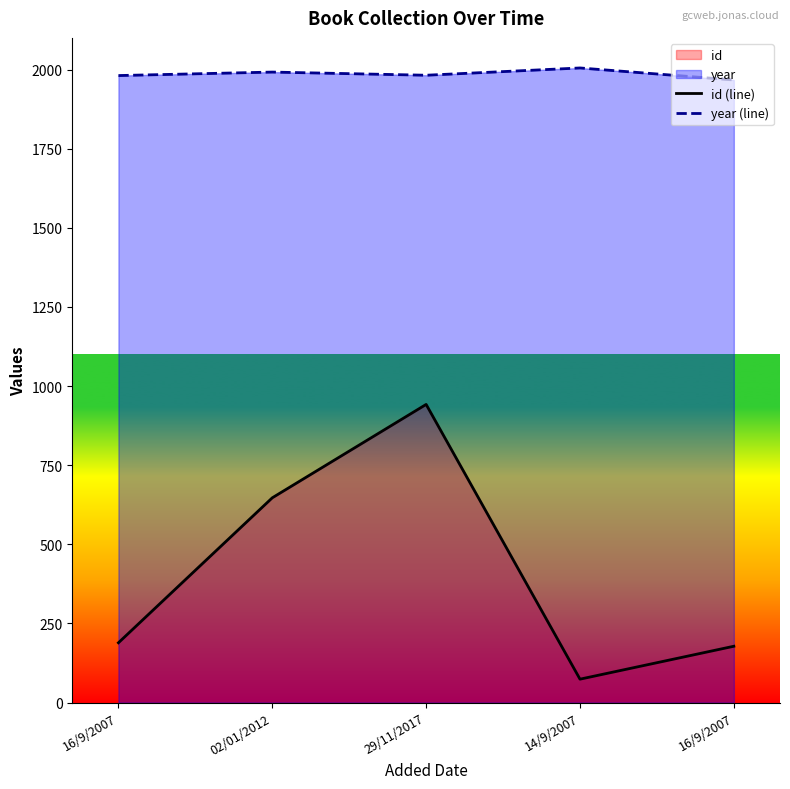

Does the chart have visible grid lines?

No